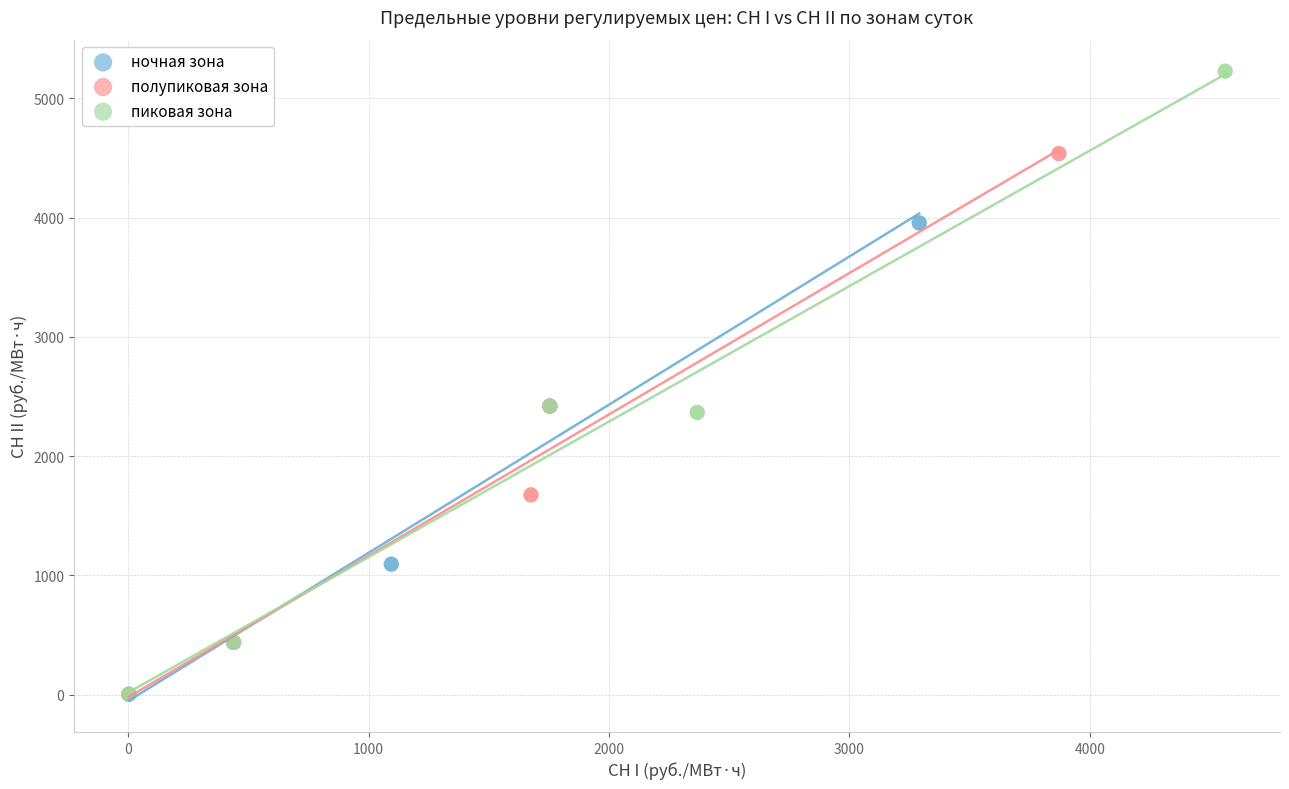

Which series contains the highest Y value?

пиковая зона